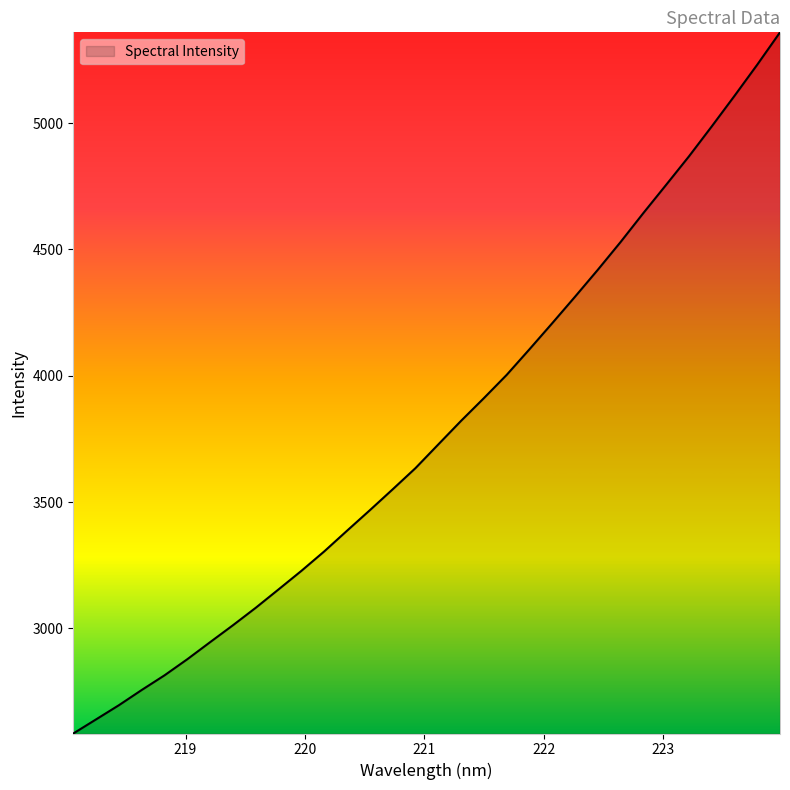

How many lines are shown in the chart?

1